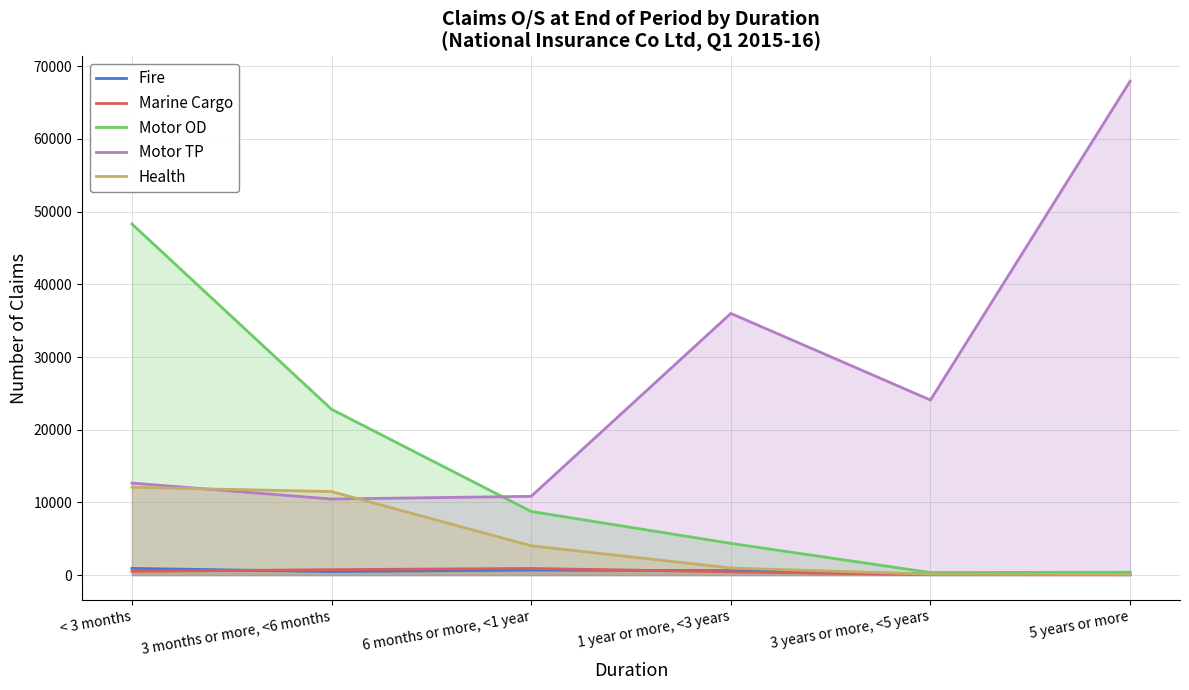

True or false: Motor OD has more than 1 interior local peaks.

False